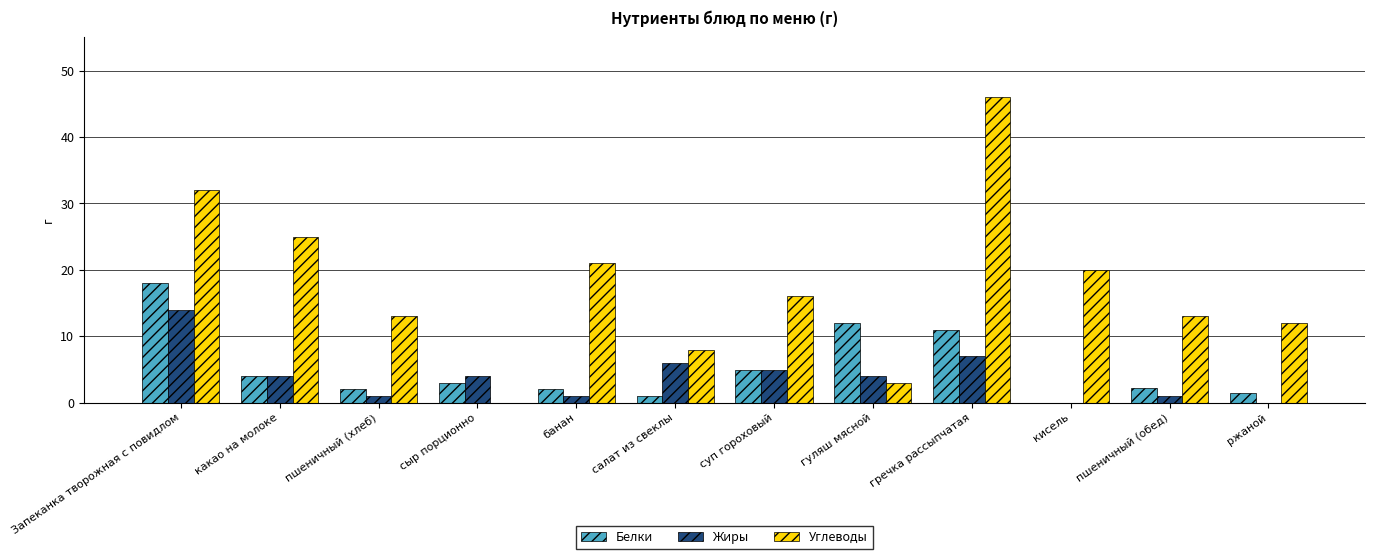

Are the bars horizontal?

No